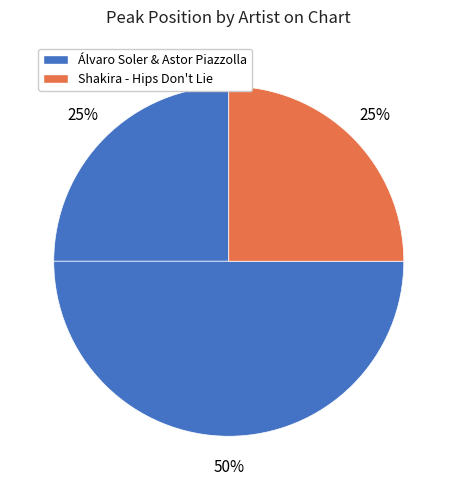

How many slices are in this pie chart?

3